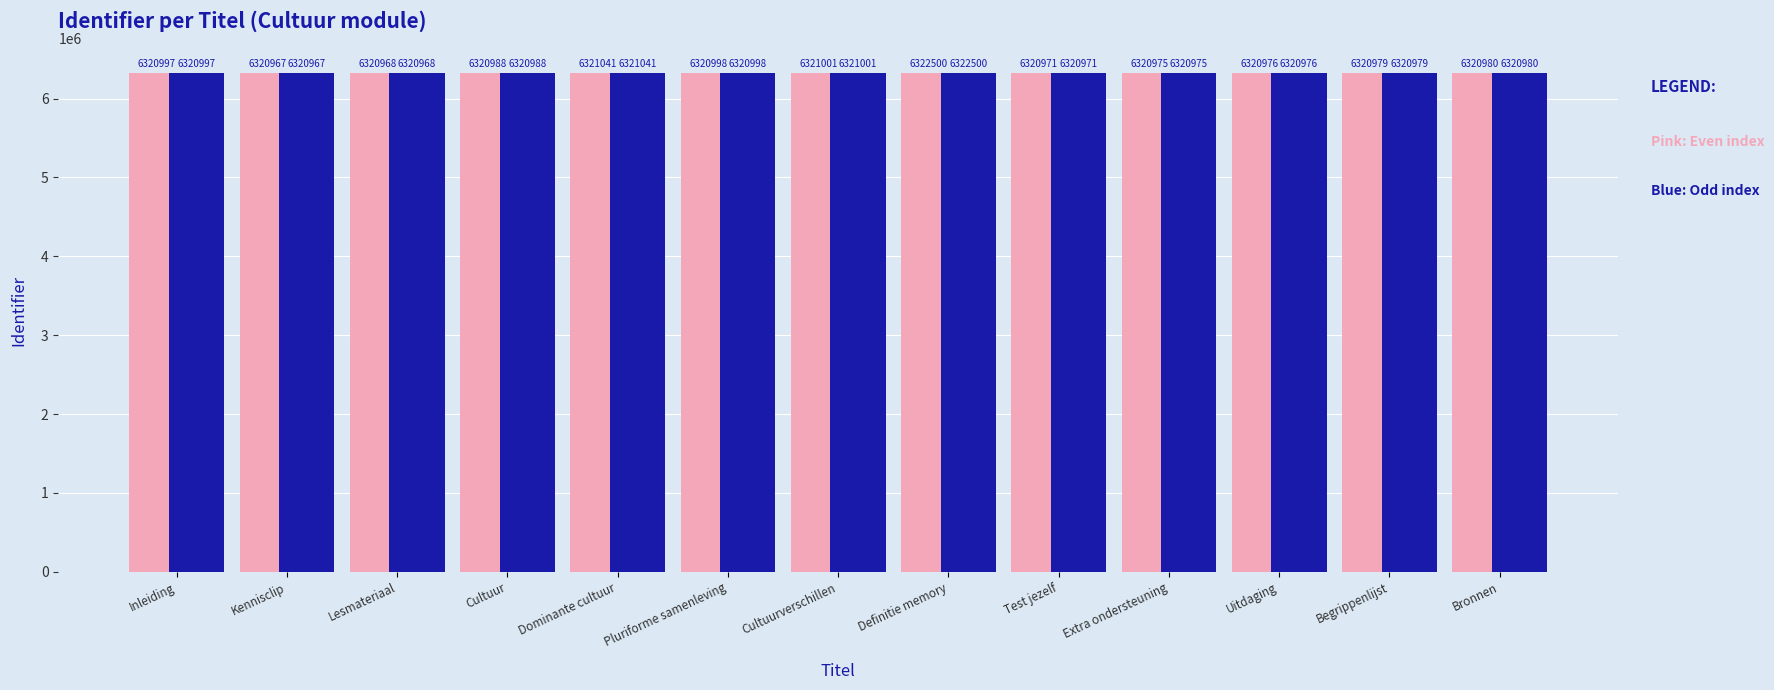

What is the minimum value shown in the chart?

6320967